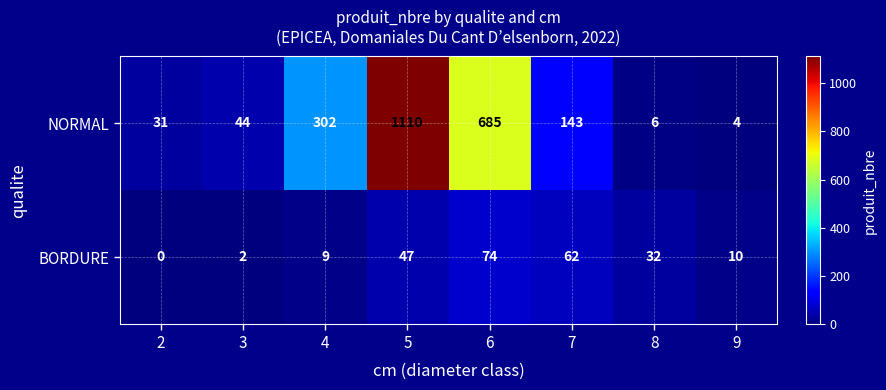

The value of BORDURE at 2 is 0. True or false?

True